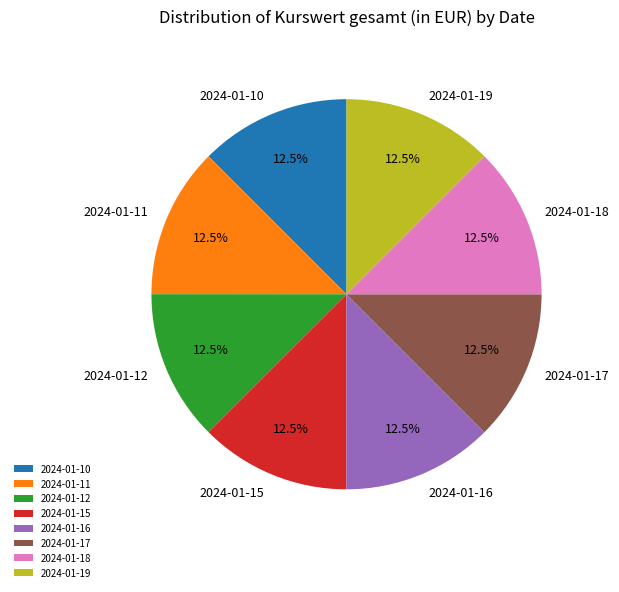

Count the number of slices in the pie.

8